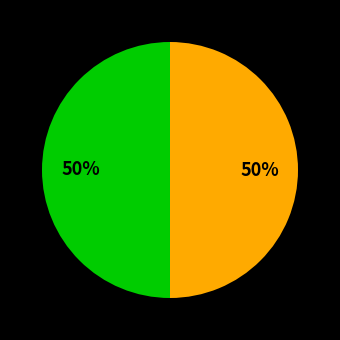

To the nearest percent, what is the average slice percentage?

50%